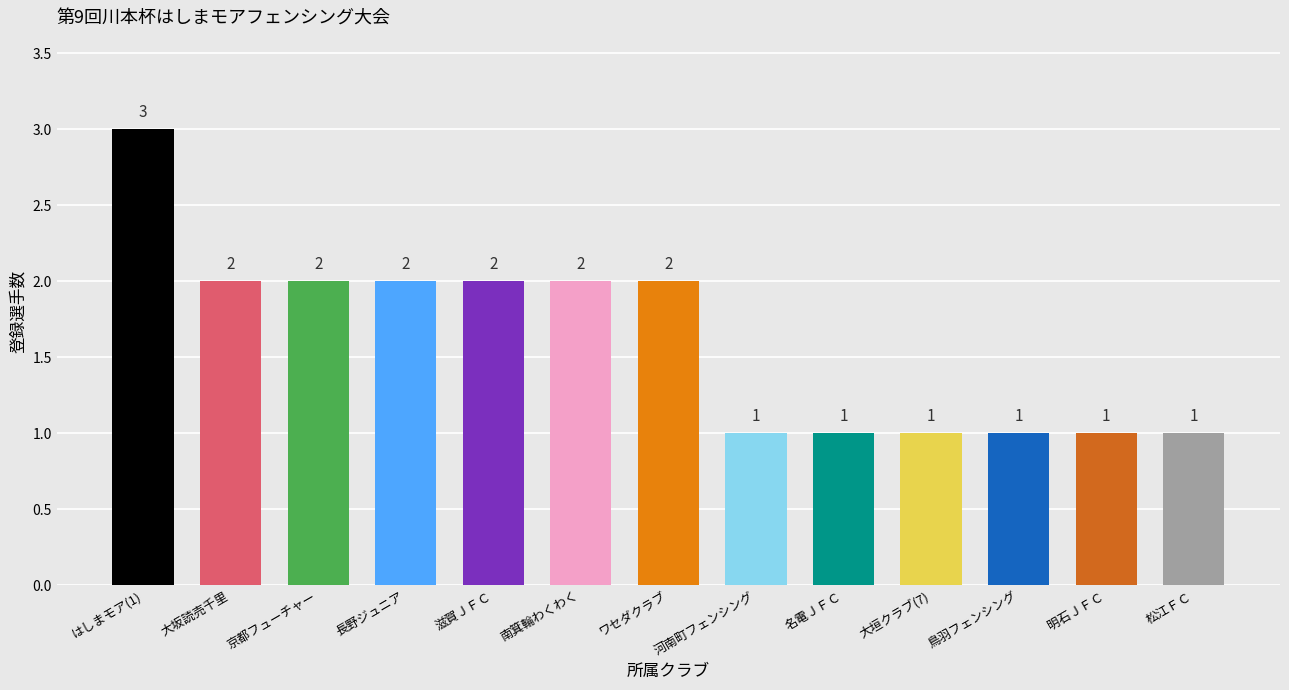

How many values are between 1 and 2?

12